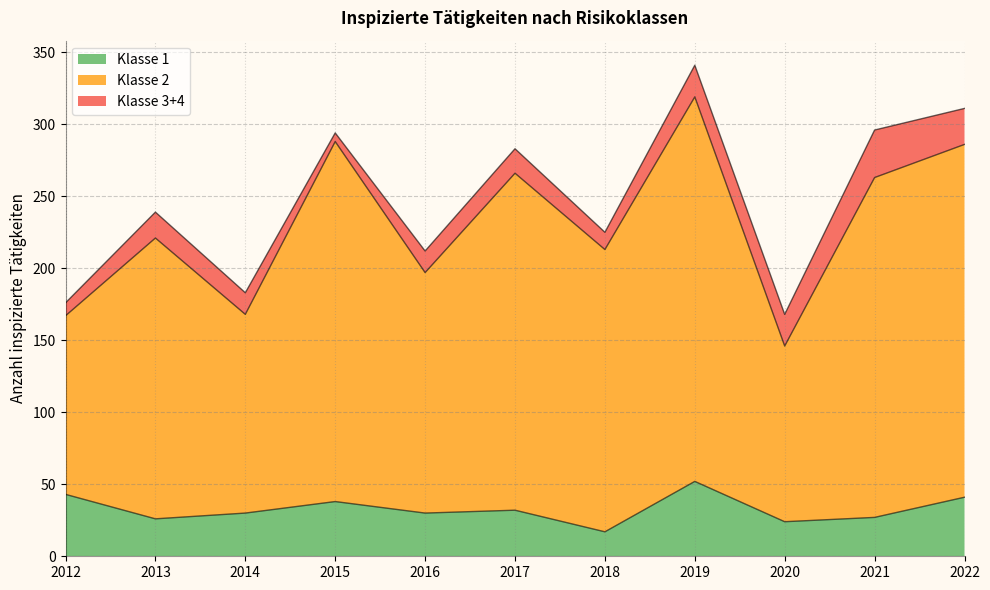

How many interior local peaks does the Klasse 1 series have?

3